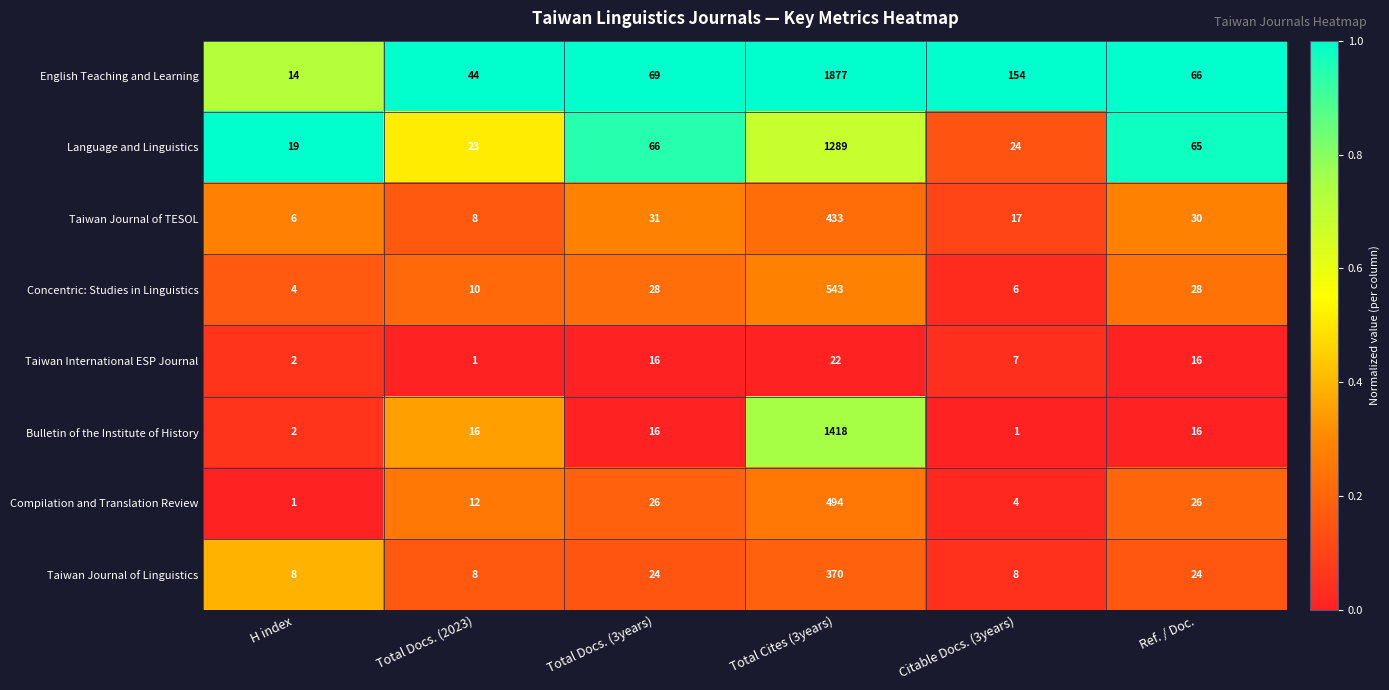

The value of Taiwan Journal of TESOL at Total Cites (3years) is 433. True or false?

True